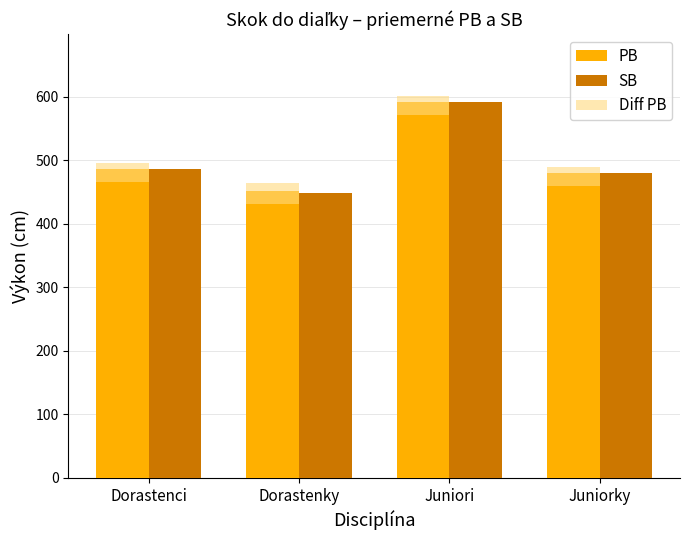

What is the difference between the Diff PB values at Dorastenky and Juniori?

3